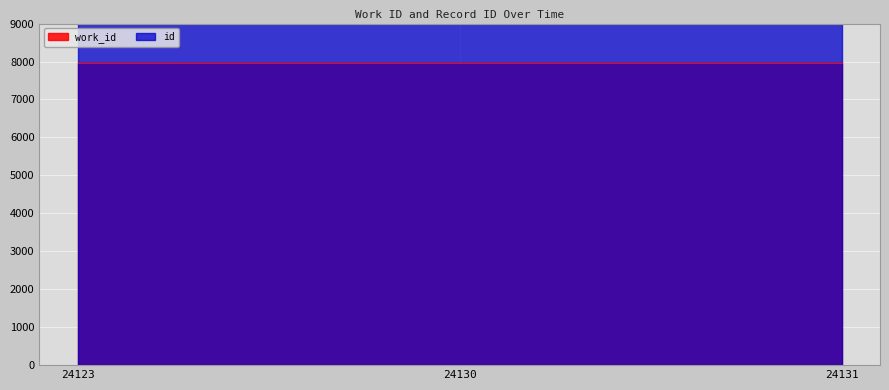

Between 24123 and 24131, which series saw the biggest shift?

id